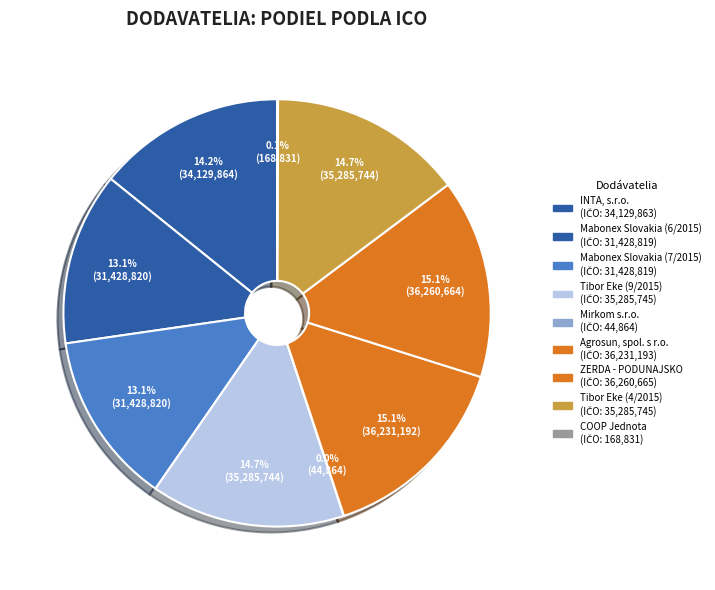

Between Mirkom s.r.o. and Tibor Eke (4/2015), which is larger?

Tibor Eke (4/2015)